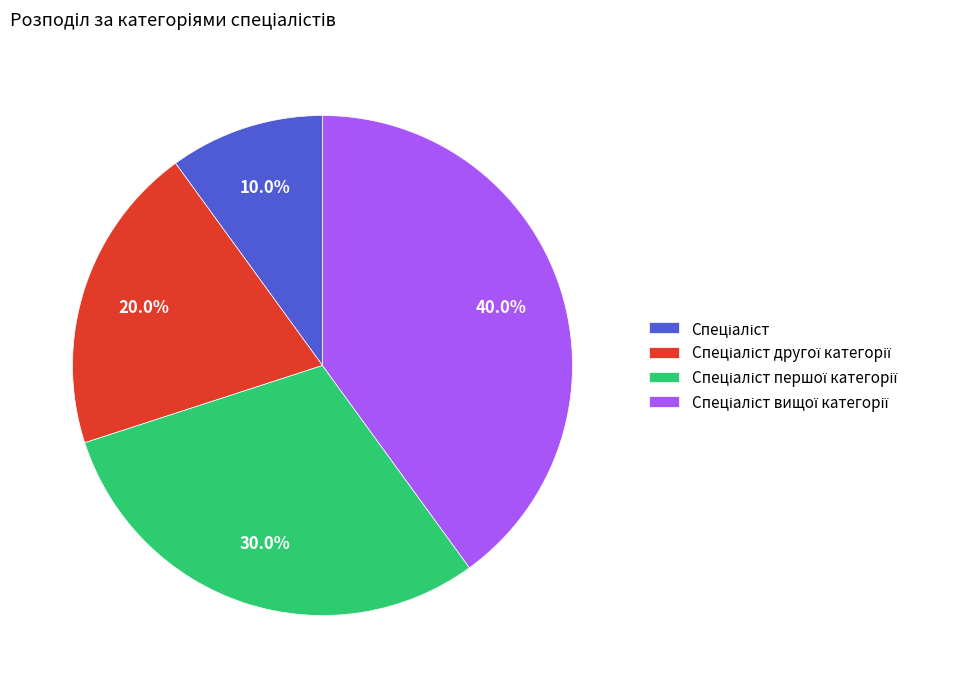

Is there any slice that represents more than half of the pie?

No